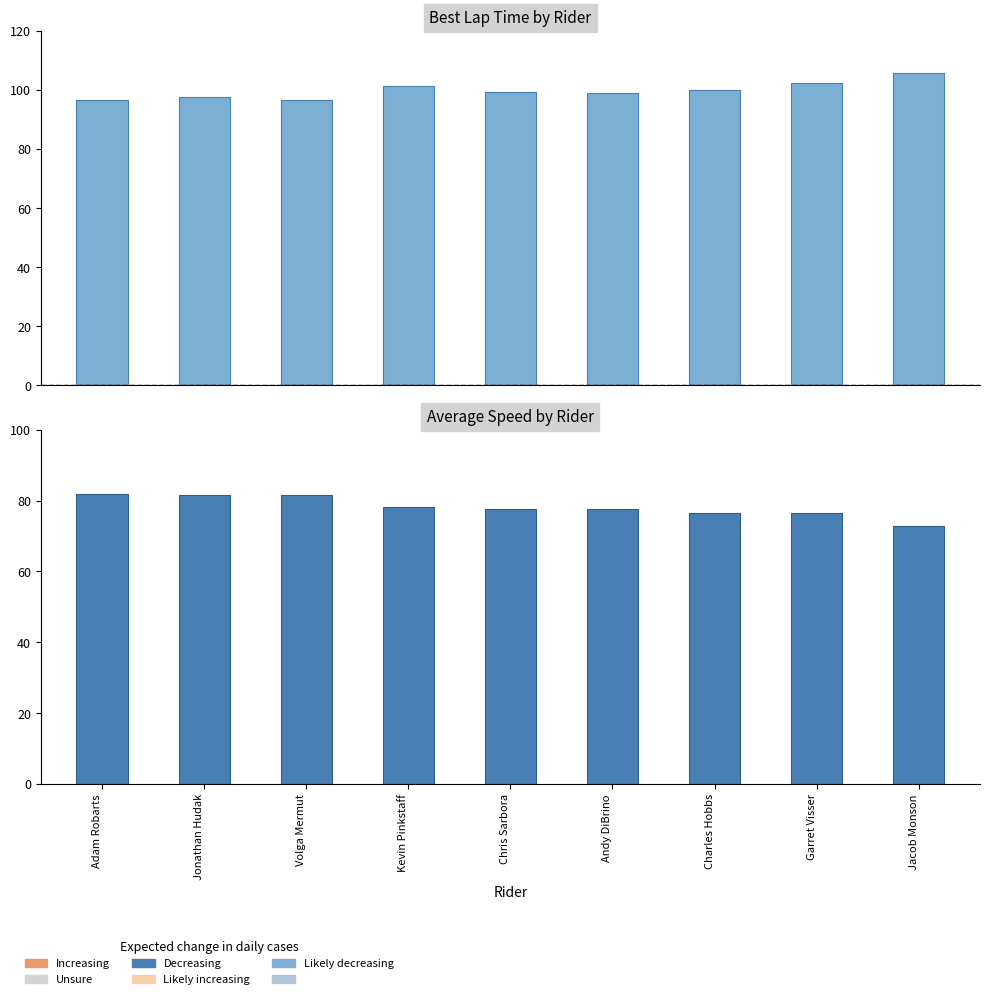

List the series in order of their peak value, lowest first.

Average Speed, Best Lap time